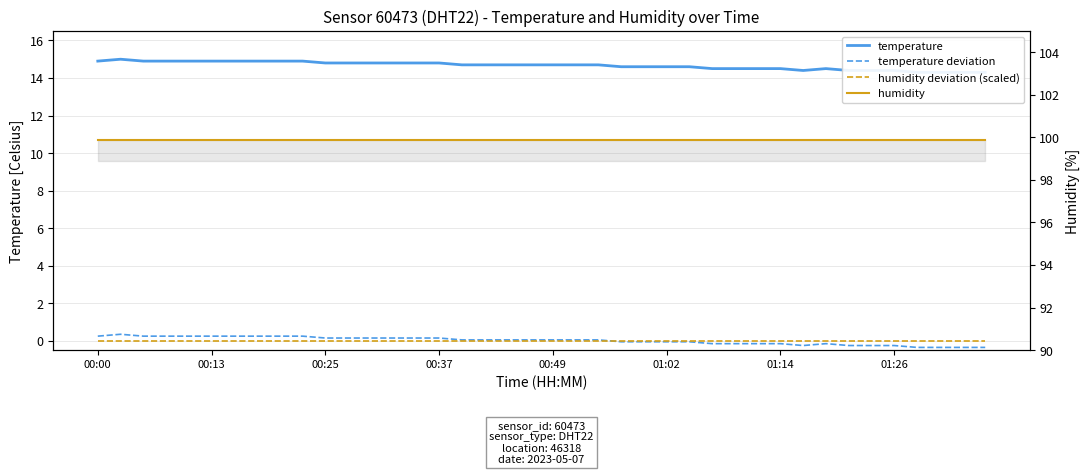

What is the sum of all humidity values?

3996.0